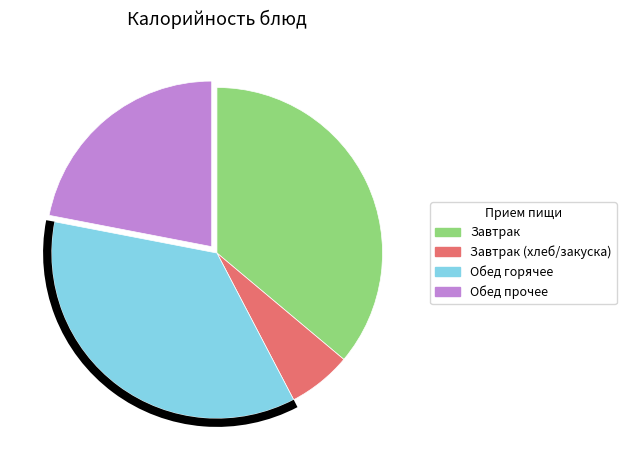

Is there a majority slice in this chart?

No